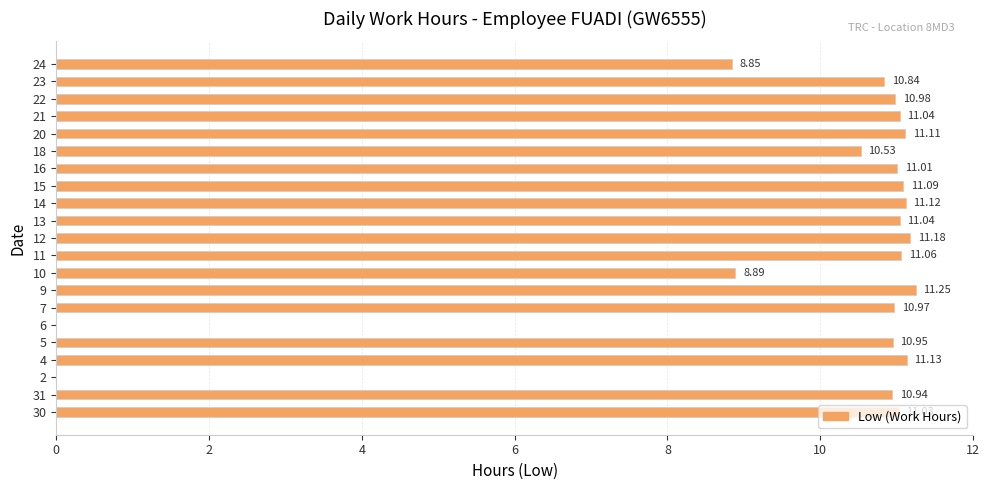

Which category has the highest value across all series?

9